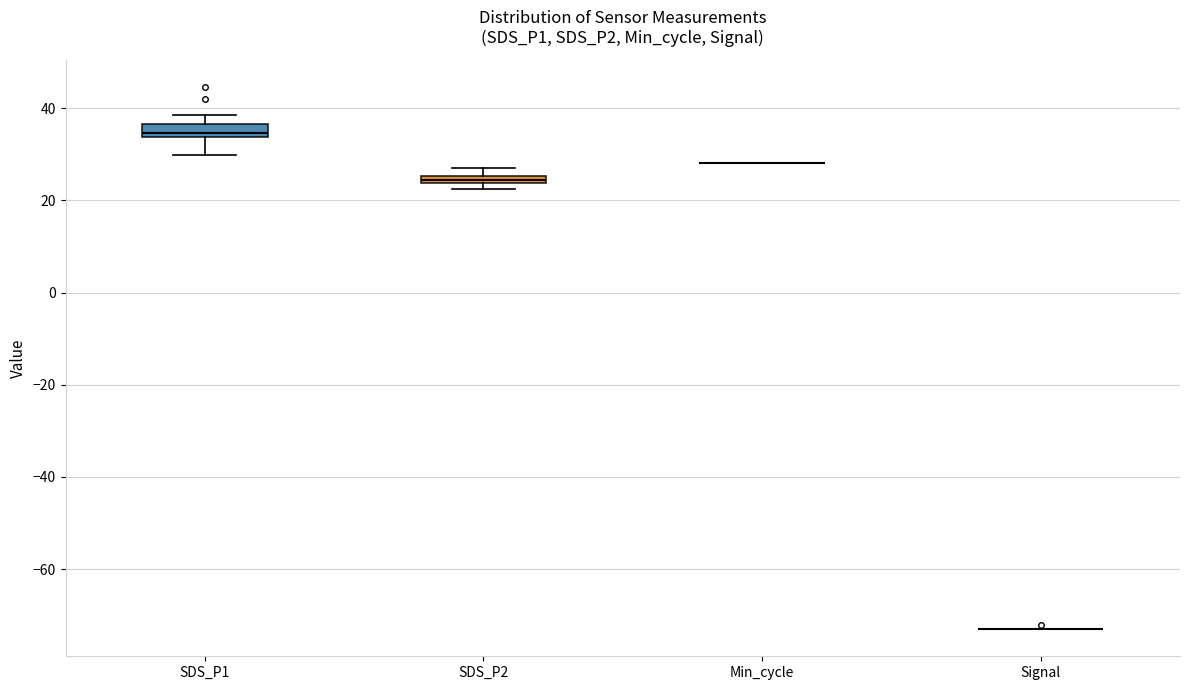

Where is the upper edge of the box for SDS_P1 on the y-axis? The values are not printed on the chart, so give them approximately, as read against the axis.

36